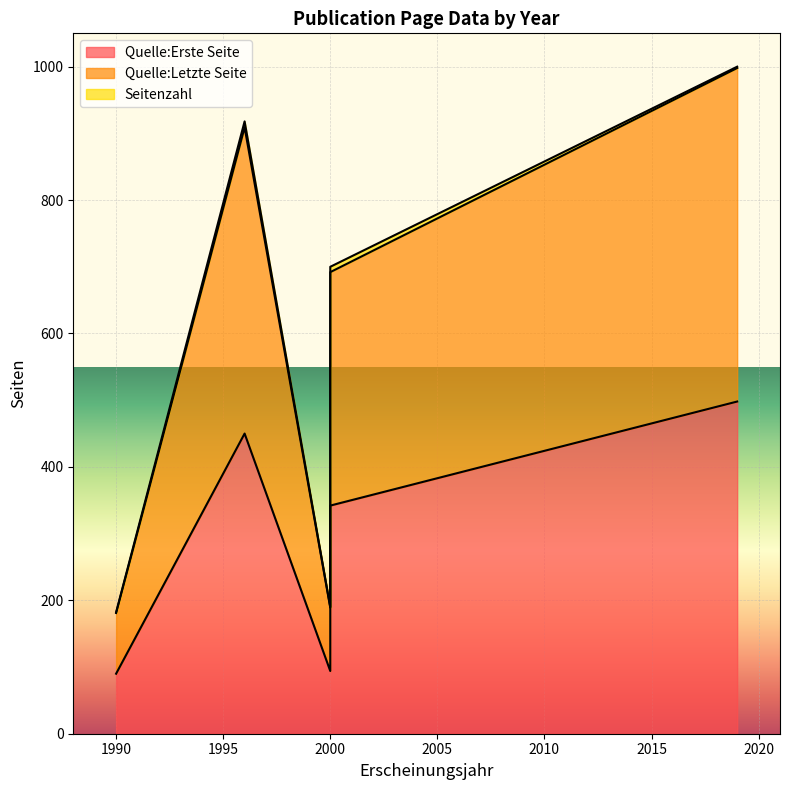

The value of Quelle:Letzte Seite at 1990 is 39. True or false?

False